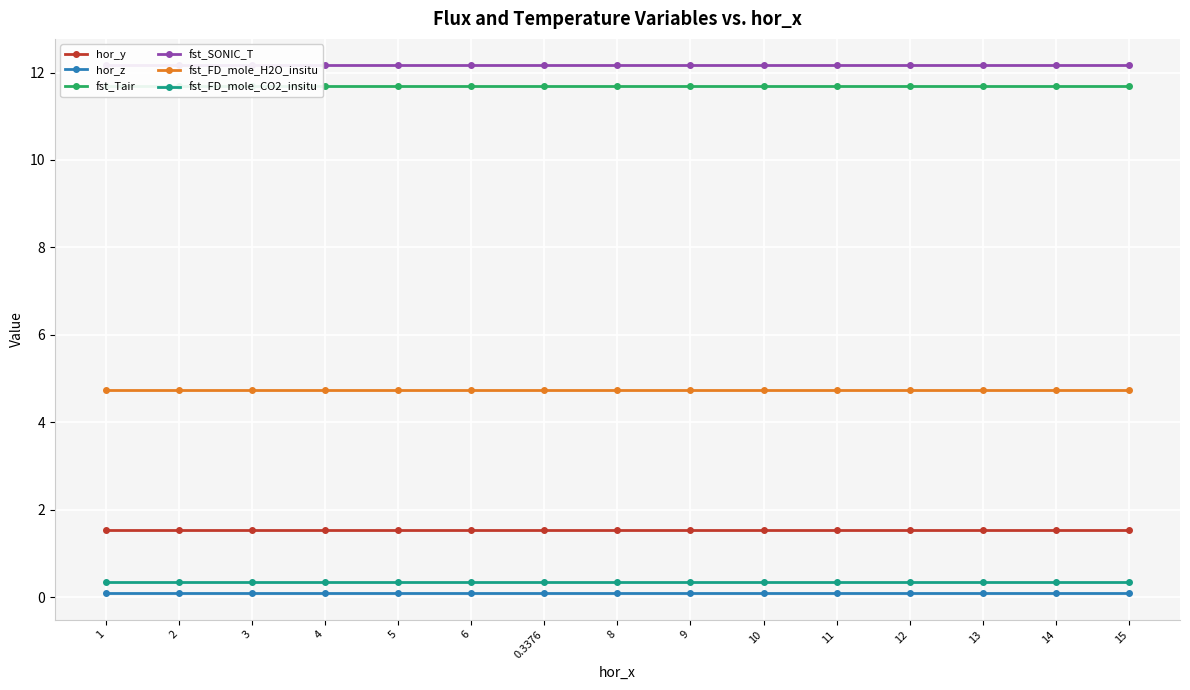

What is the total value across all series at 6?

30.6